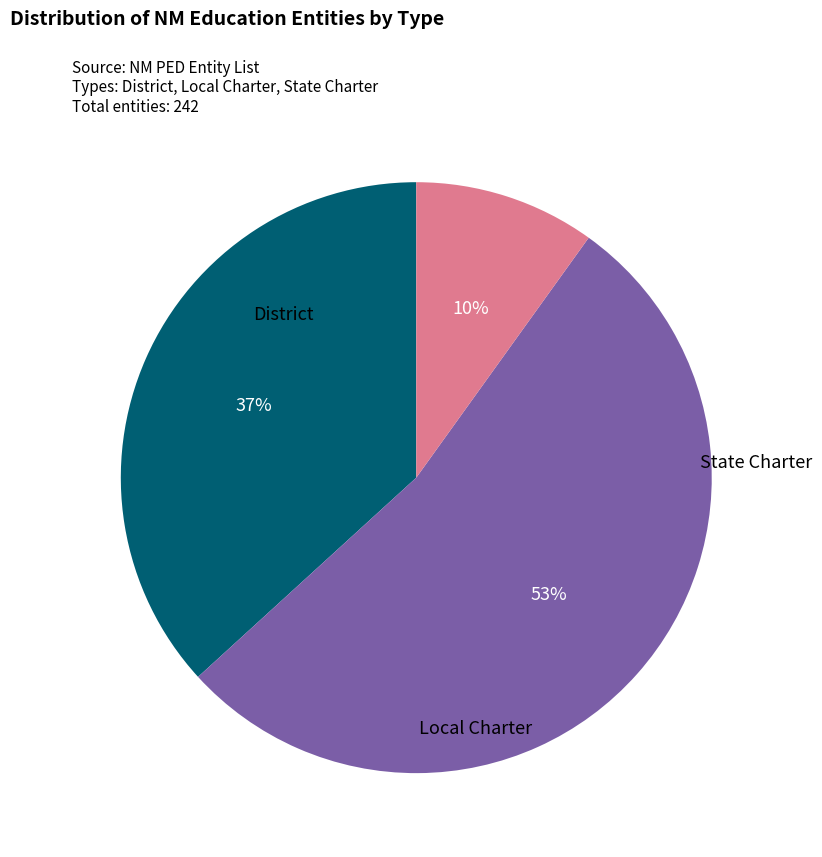

To the nearest percent, what is the combined percentage of District and Local Charter?

90%